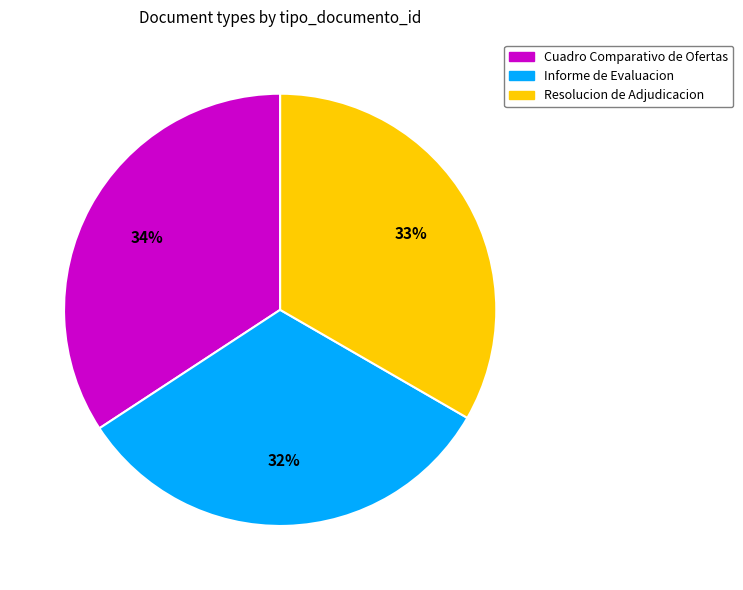

Do Cuadro Comparativo de Ofertas and Resolucion de Adjudicacion together represent more than half of the pie?

Yes